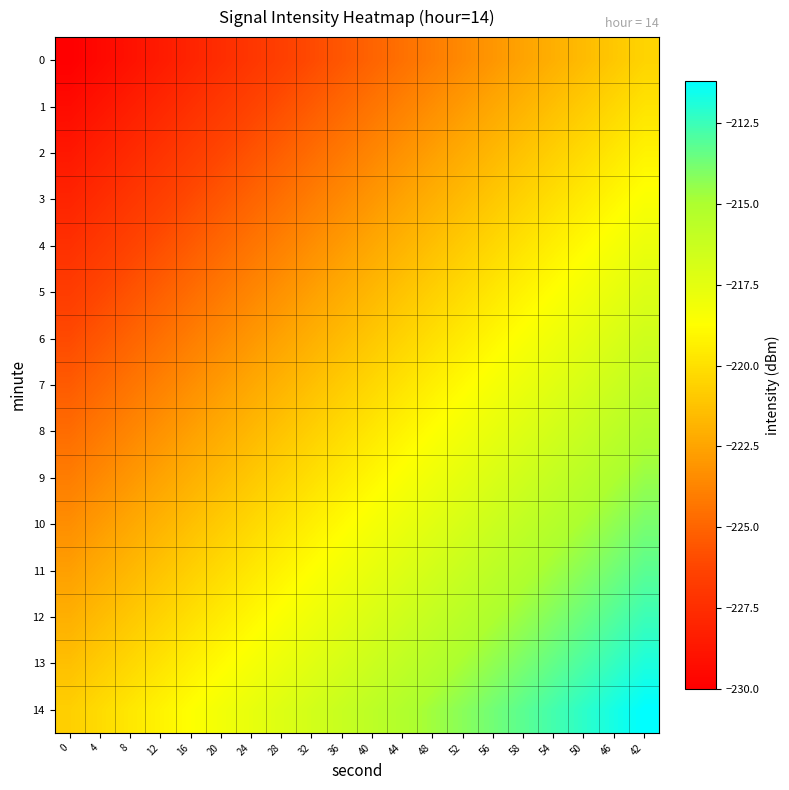

What is the smallest value displayed?

-230.0